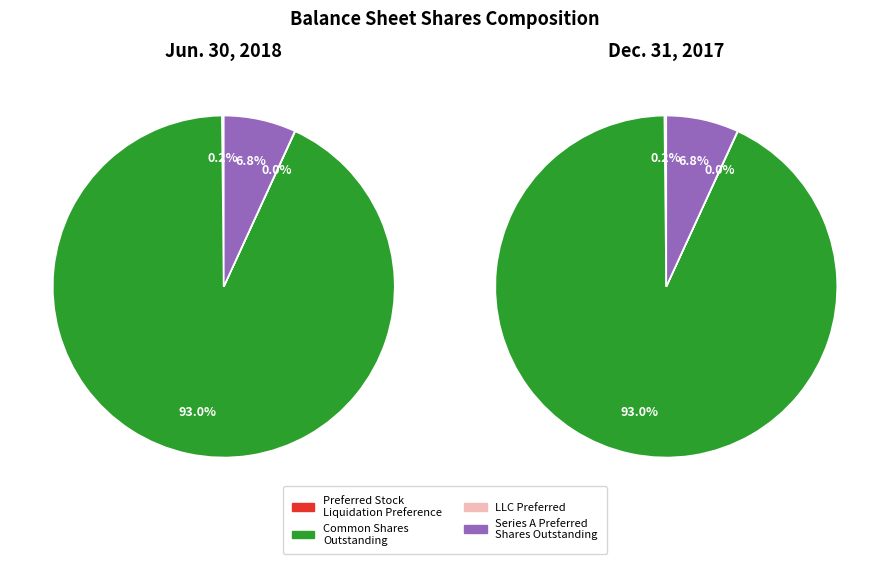

To the nearest percent, what is the difference between the Series A Preferred Shares Outstanding and Preferred Stock Liquidation Preference slice percentages?

7%